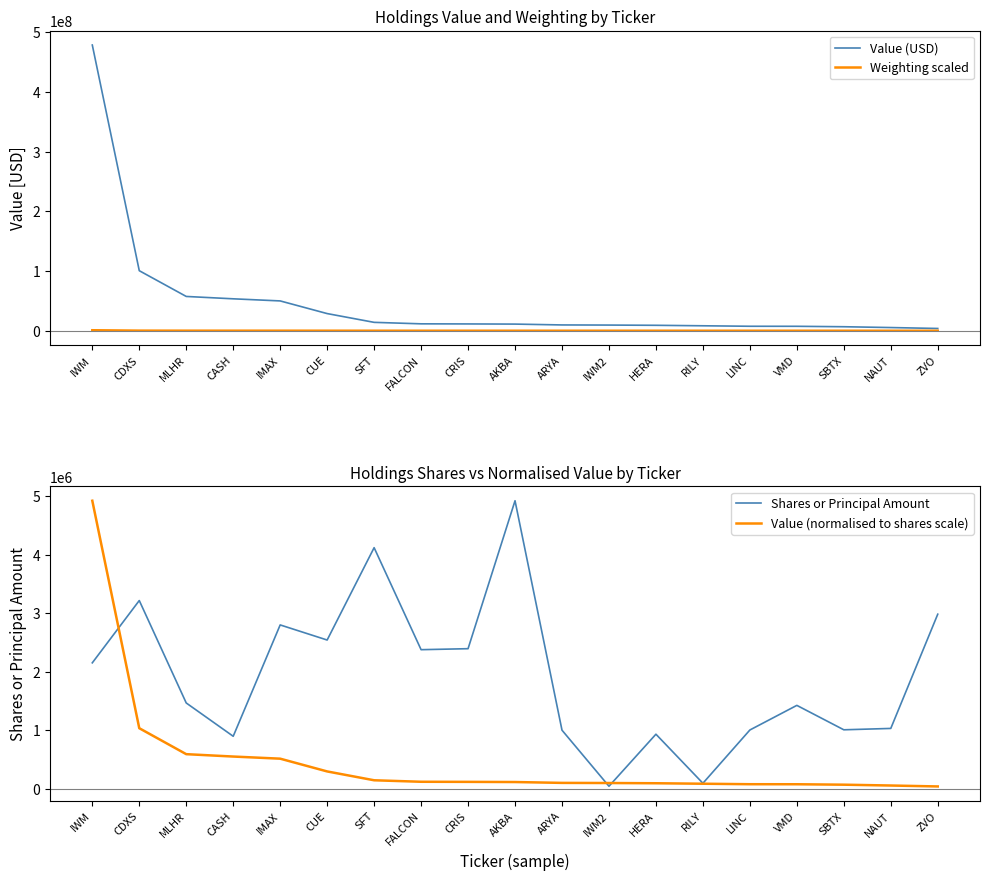

Reading right to left, transcribe all the data shown in this chart.

Value (USD): 3786000.0	5335000.0	6703000.0	7431000.0	7493000.0	8297000.0	9098000.0	9483000.0	9698000.0	11116000.0	11384000.0	11565000.0	14039000.0	28724000.0	49907000.0	53443000.0	57394000.0	100505000.0	478268000.0
Weighting scaled: 6650.0	9400.0	11800.0	13050.0	13200.0	14600.0	16000.0	16700.0	17050.0	19550.0	20050.0	20350.0	24700.0	50550.0	87800.0	94000.0	100950.0	176800.0	841350.0
Shares or Principal Amount: 2980767.0	1029872.0	1006462.0	1423538.0	1003024.0	93377.0	931191.0	42630.0	999811.0	4918565.0	2391691.0	2374707.0	4116943.0	2539700.0	2797490.0	895792.0	1464507.0	3214097.0	2150000.0
Value (normalised to shares scale): 38935.7	54865.8	68934.4	76421.3	77058.9	85327.3	93564.9	97524.3	99735.4	114318.3	117074.4	118935.8	144378.7	295401.0	513249.5	549614.2	590246.7	1033605.4	4918565.0